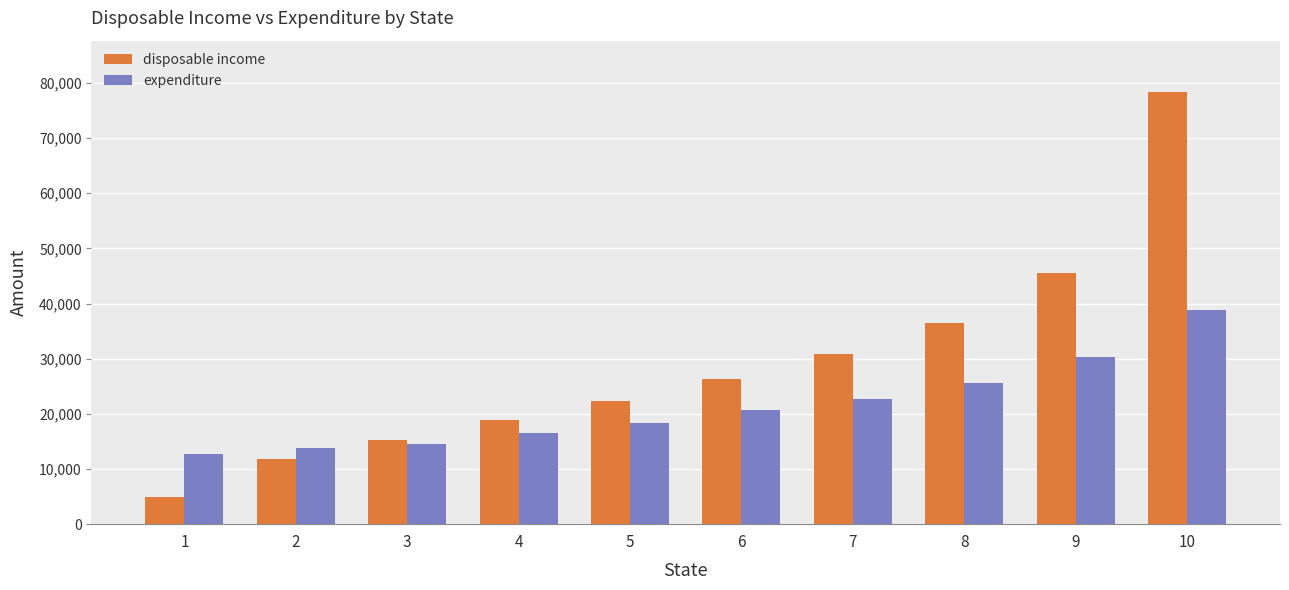

What is the value of the expenditure bar at the 1st from the left?

12793